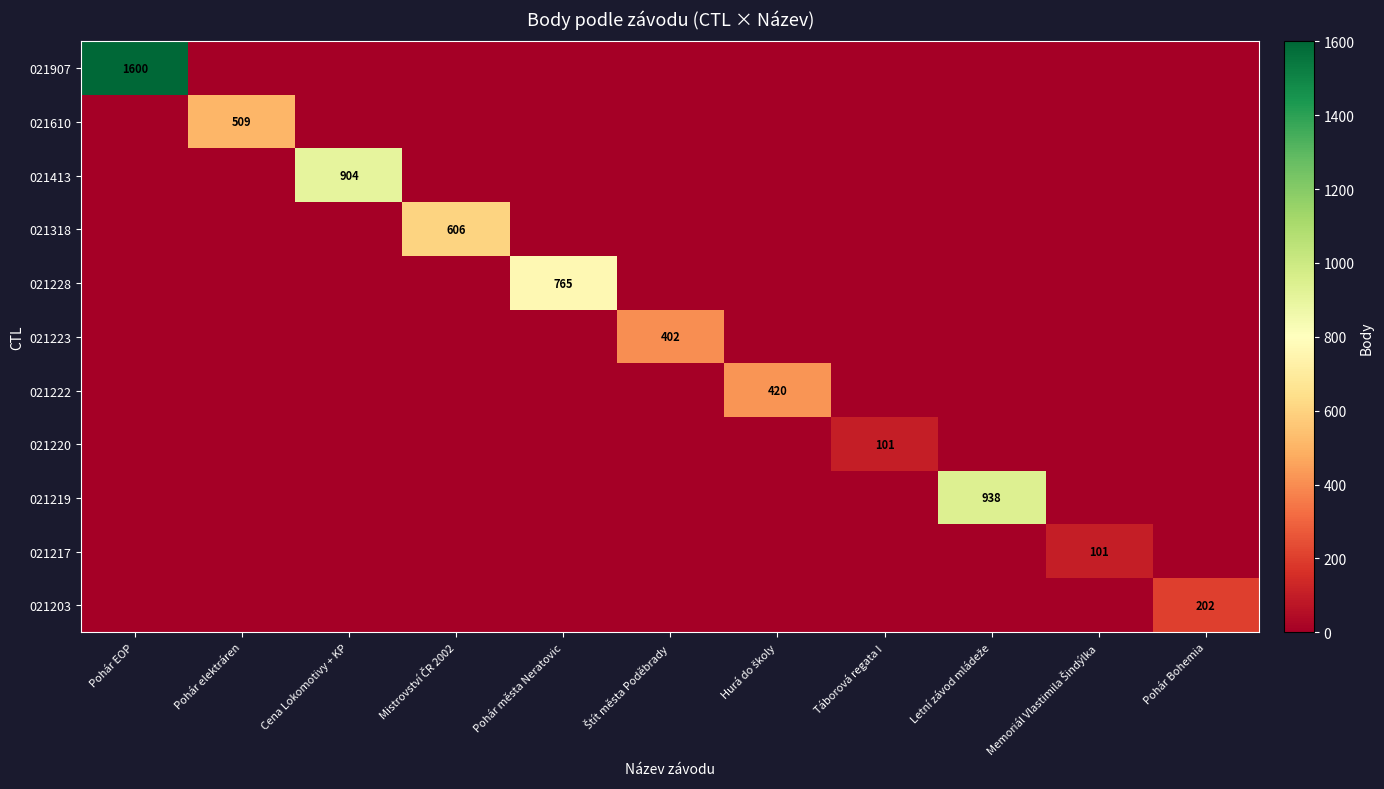

Rank the series at Štít města Poděbrady from highest to lowest value.

021223, 021907, 021610, 021413, 021318, 021228, 021222, 021220, 021219, 021217, 021203